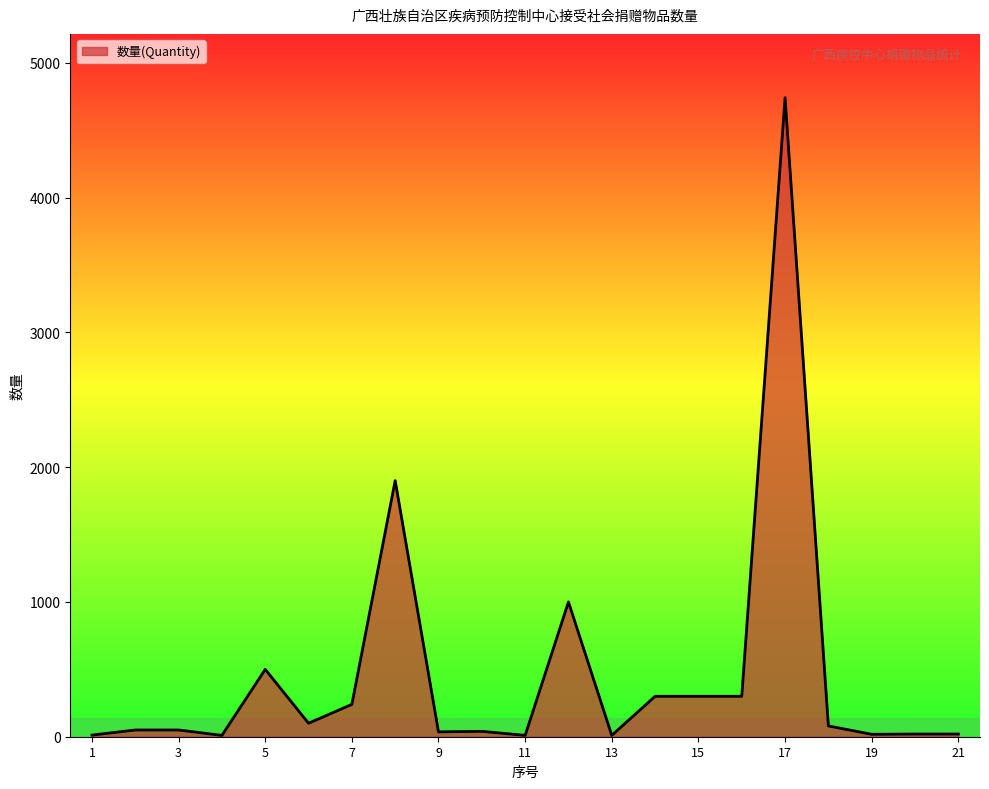

What is the difference between the maximum and minimum values?

4730